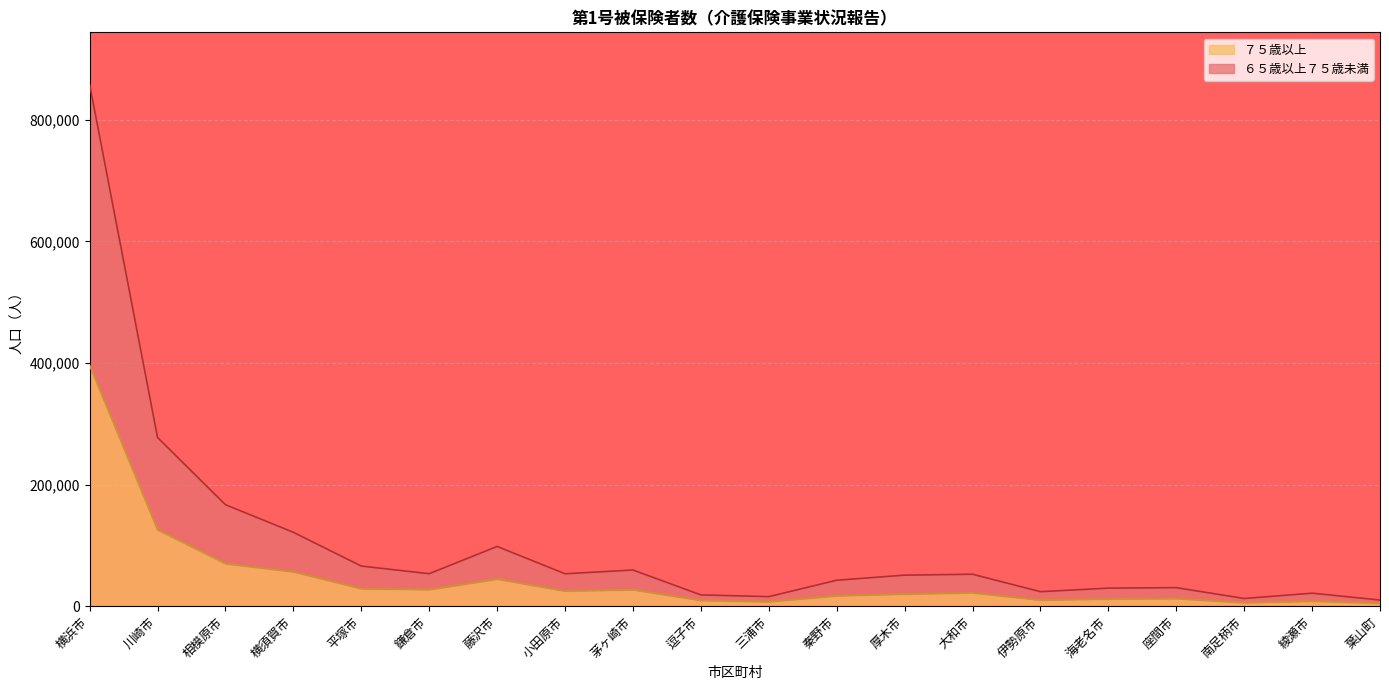

What is the smallest value displayed?

4889